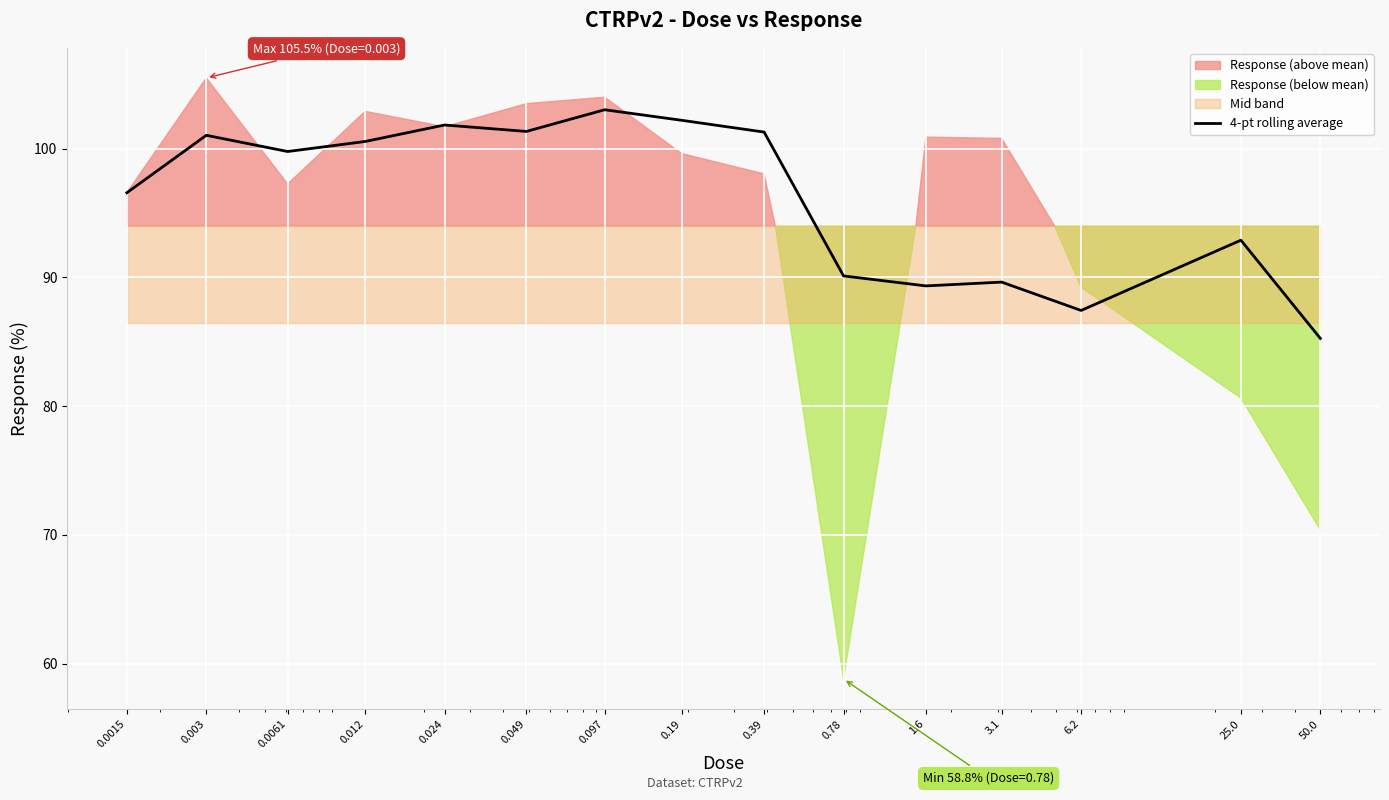

The chart shows a value of 140.9 at 0.39. True or false?

False